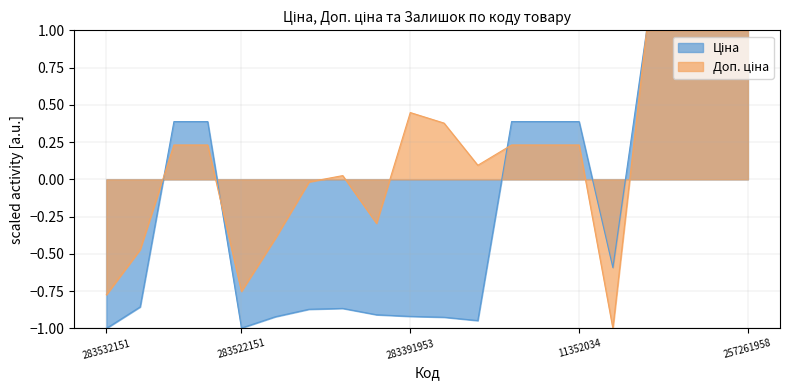

What is the maximum value shown in the chart?

1.0